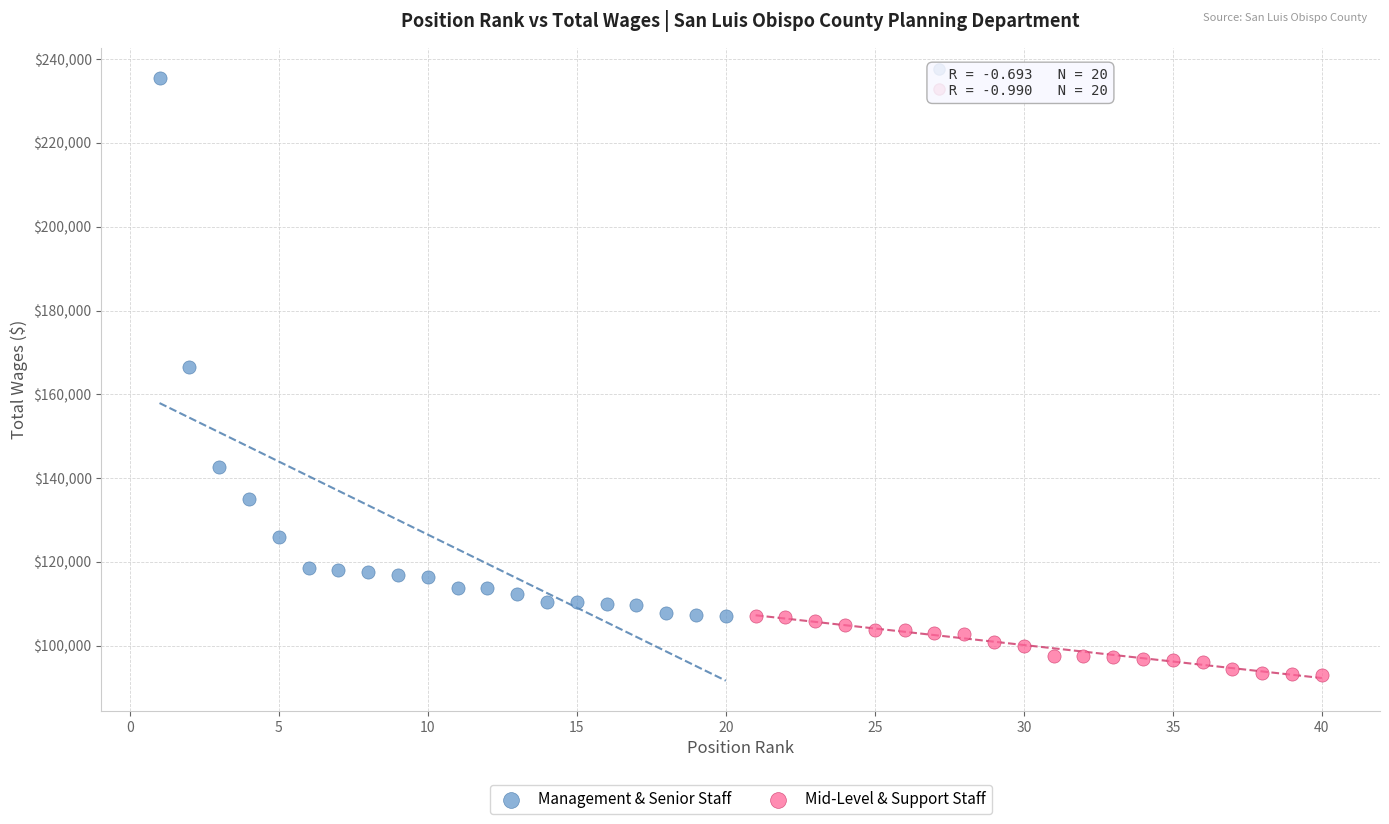

What are all the series names shown in the legend?

Management & Senior Staff, Mid-Level & Support Staff